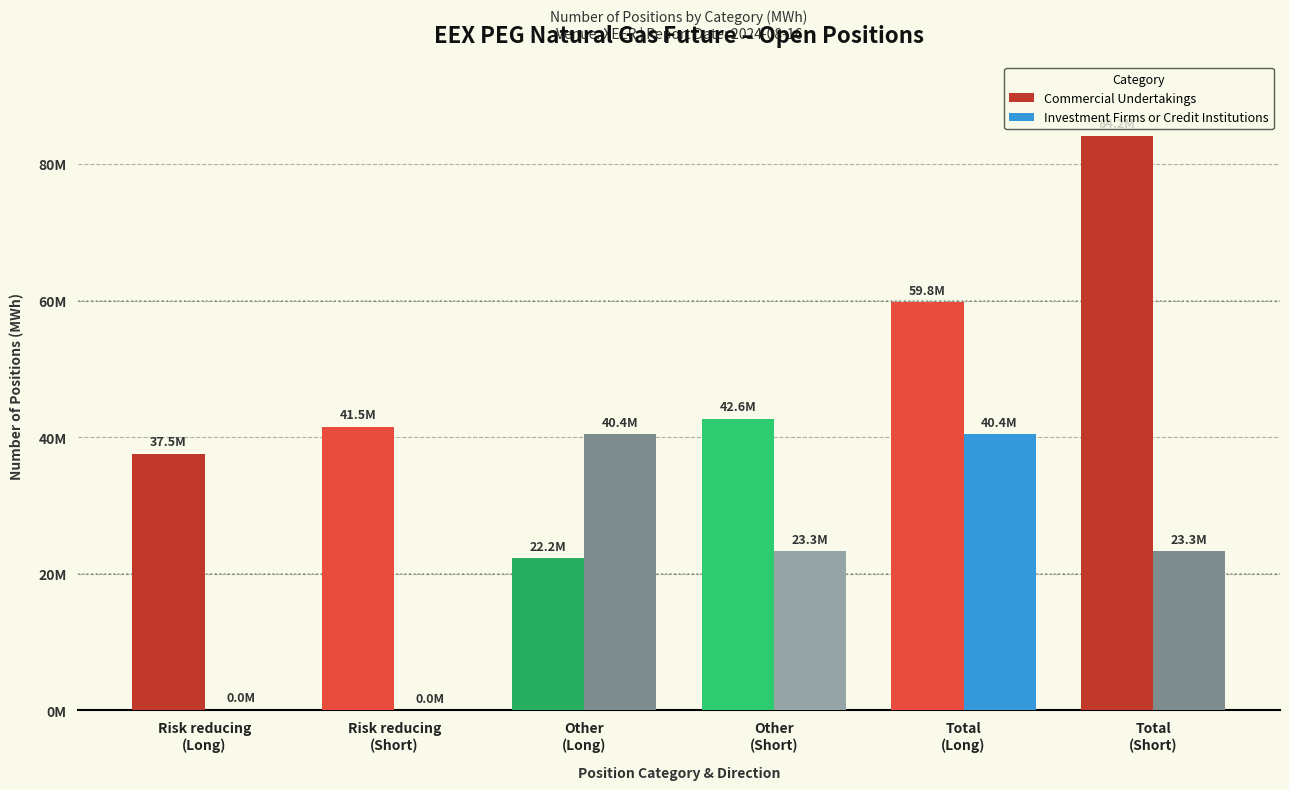

How many bars are there in each group?

2